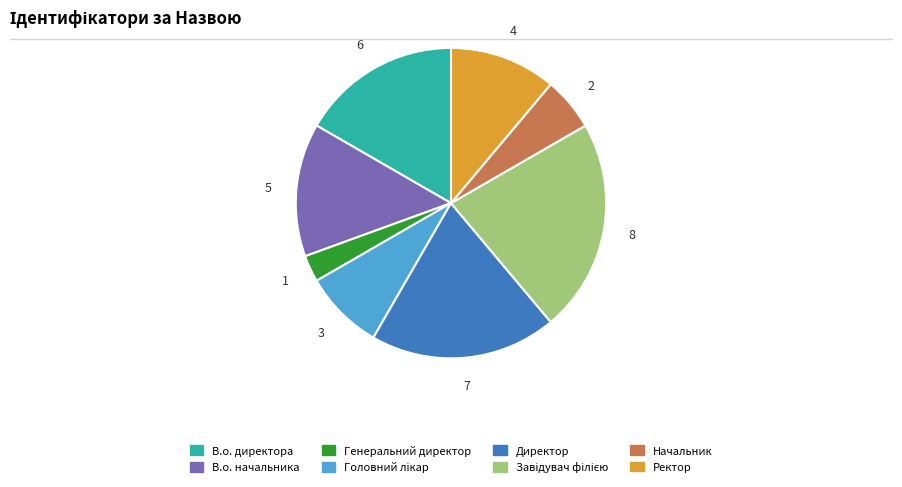

Approximately how many times larger is the value at Генеральний директор compared to Начальник?

0.5